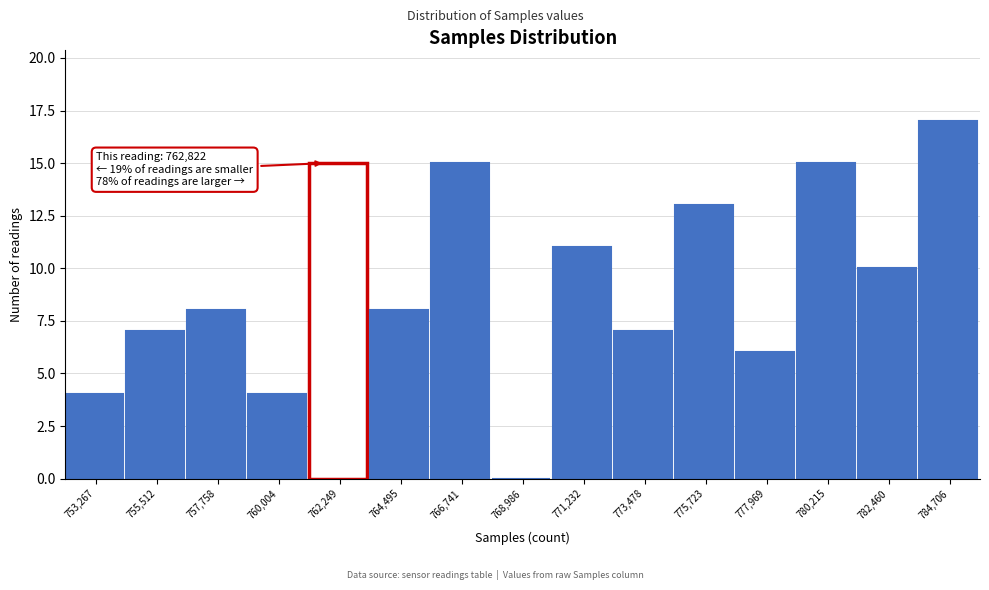

Reading left to right, list all the values displayed in this chart.

753,267=4	755,512=7	757,758=8	760,004=4	762,249=15	764,495=8	766,741=15	768,986=0	771,232=11	773,478=7	775,723=13	777,969=6	780,215=15	782,460=10	784,706=17